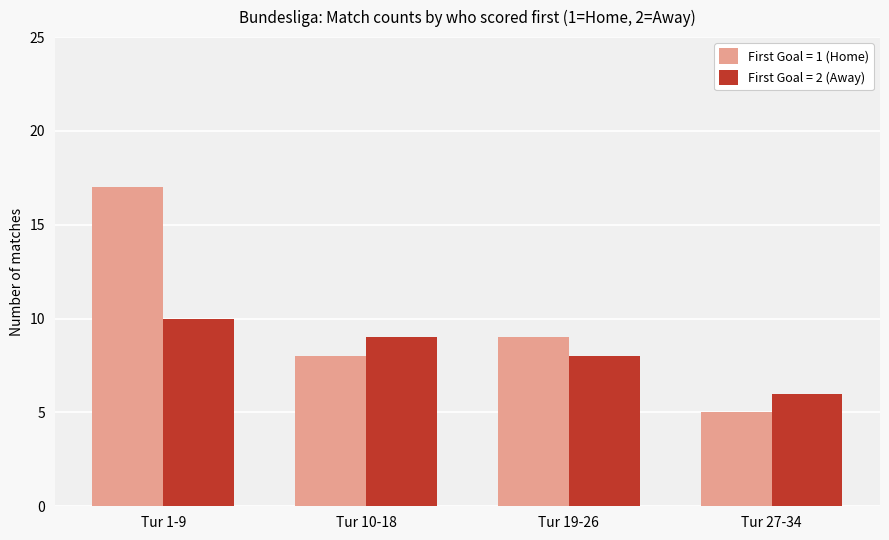

List the series in order of their overall mean, highest first.

First Goal = 1 (Home), First Goal = 2 (Away)